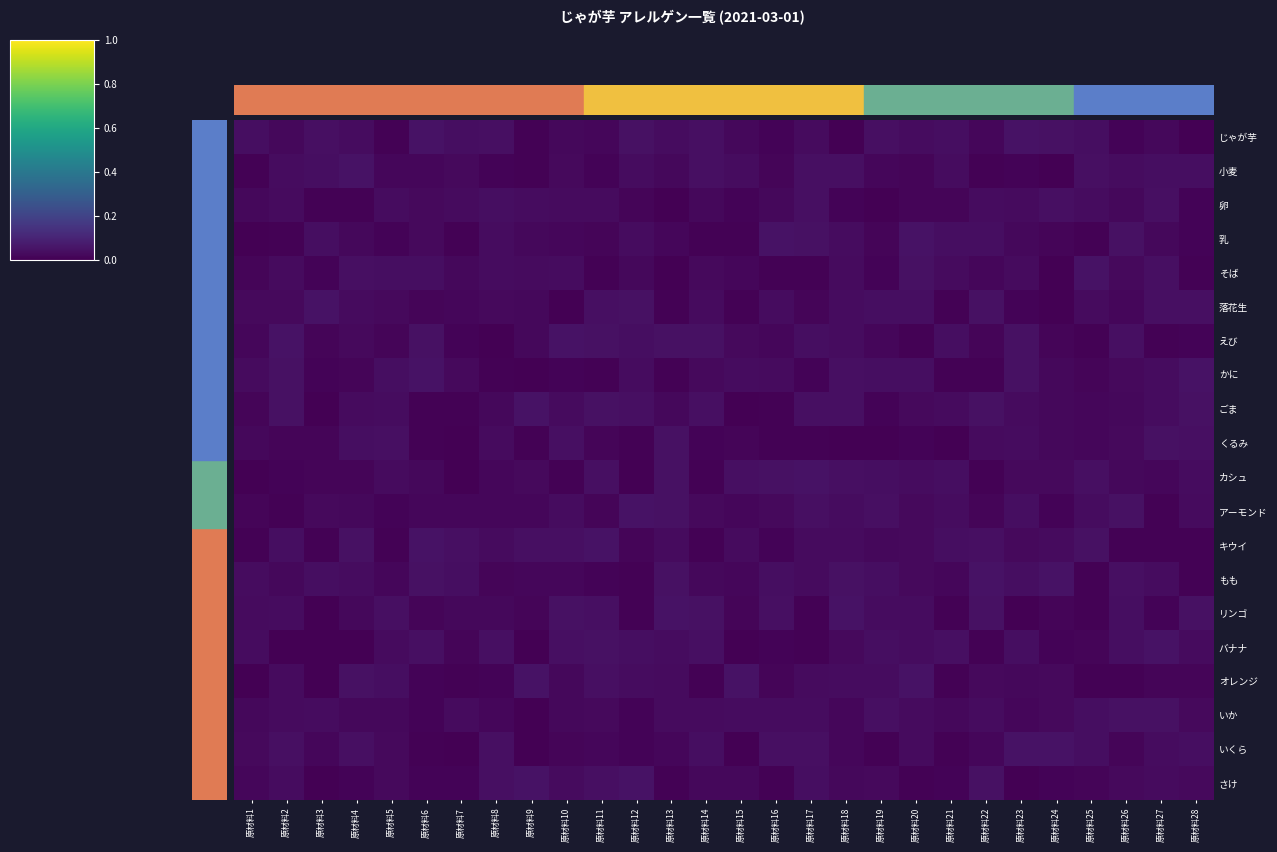

At 原材料18, list the series in order from largest to smallest.

リンゴ, もも, 小麦, かに, カシュ, ごま, オレンジ, 乳, えび, 落花生, アーモンド, そば, キウイ, バナナ, さけ, いくら, いか, 卵, じゃが芋, くるみ